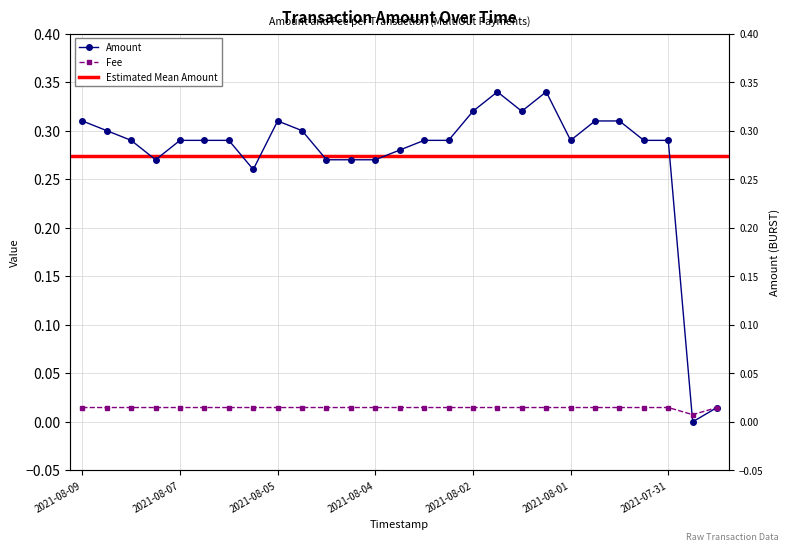

How many distinct data groups are displayed?

2